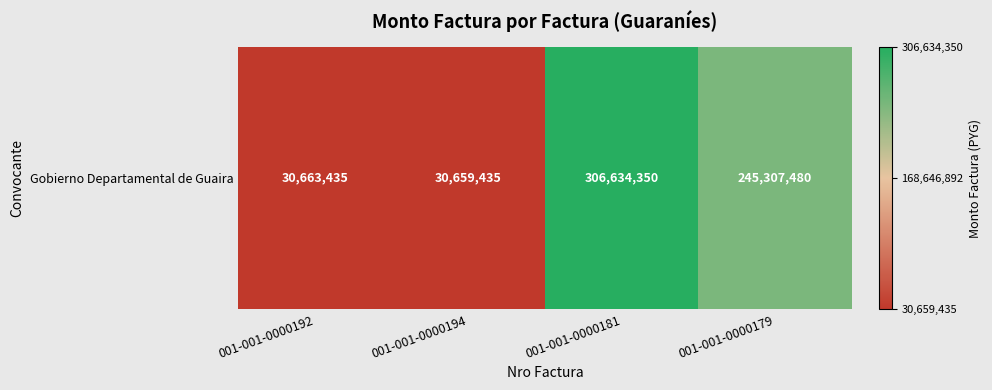

What is the sum of all values?

613264700